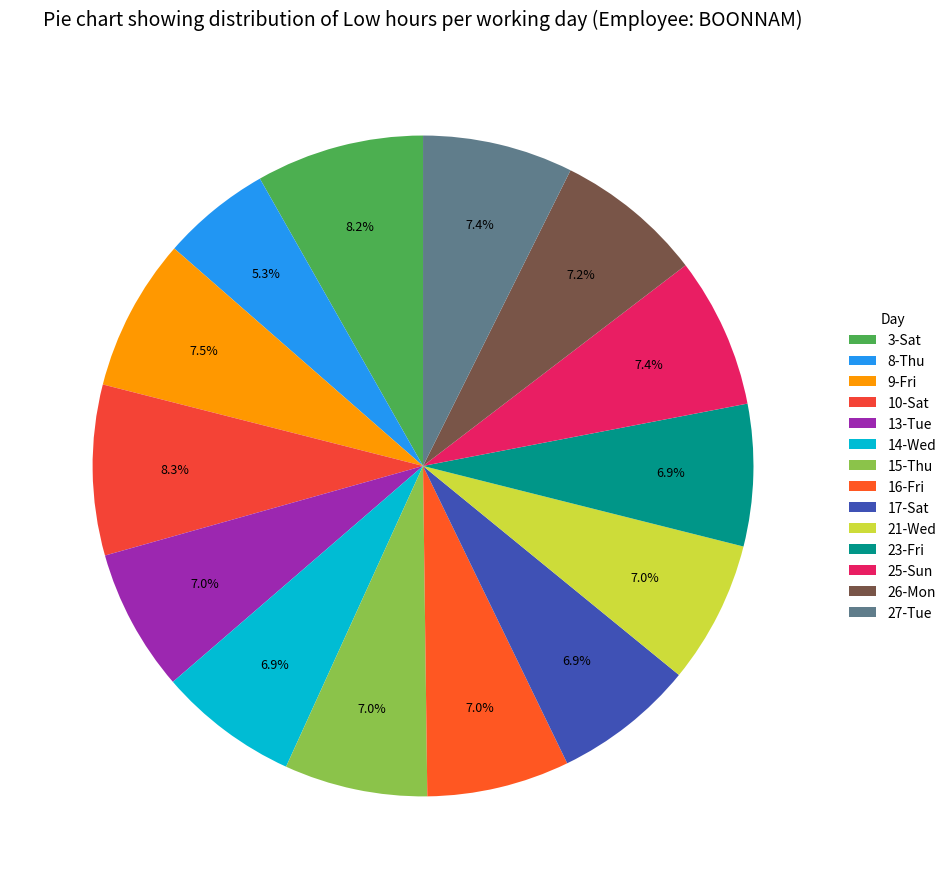

Is it true that 16-Fri is 7% of the pie?

True